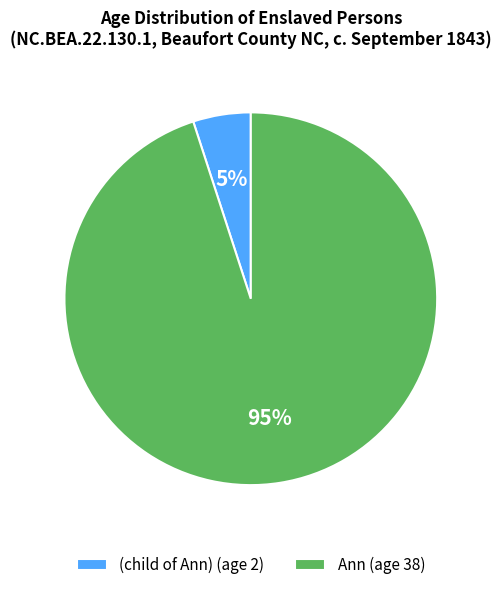

Combined, do Ann (age 38) and (child of Ann) (age 2) account for over 50%?

Yes